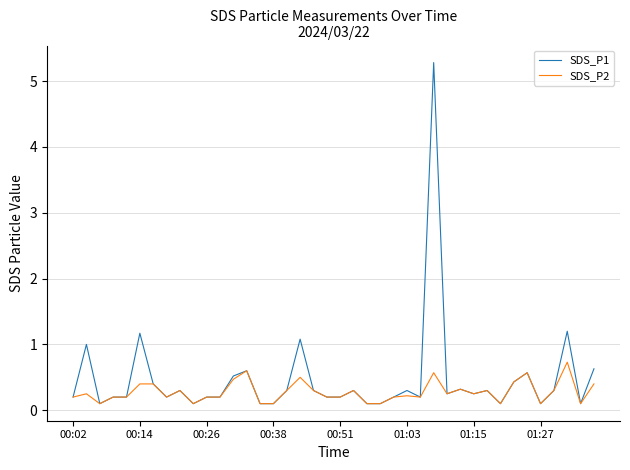

What is the maximum value shown in the chart?

5.3